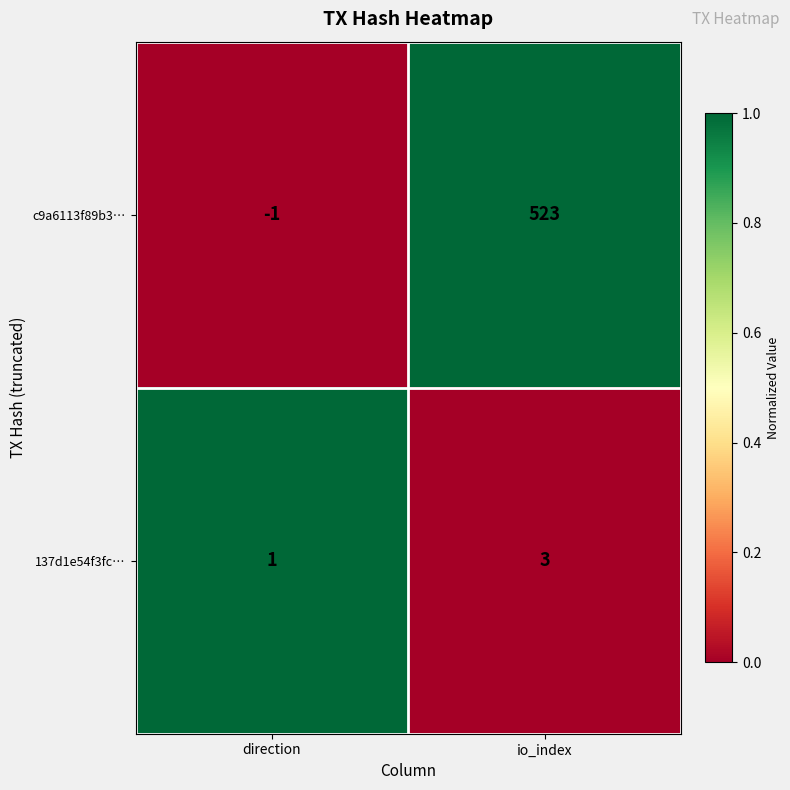

What is the sum of the 137d1e54f3fc… values at direction and io_index?

4